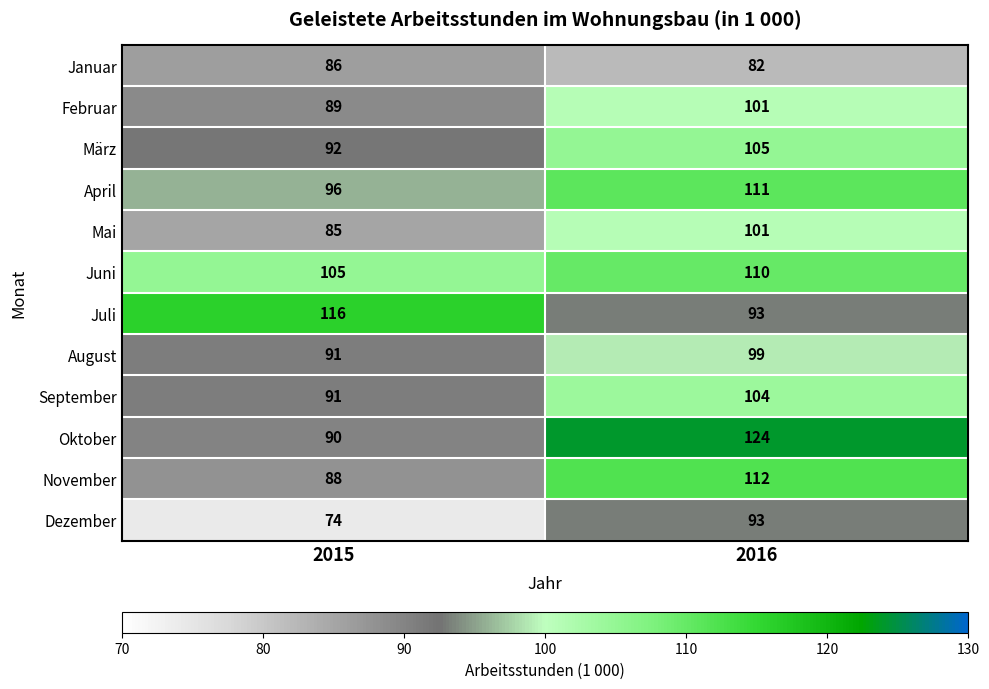

At which category does the chart reach its peak across all series?

2016